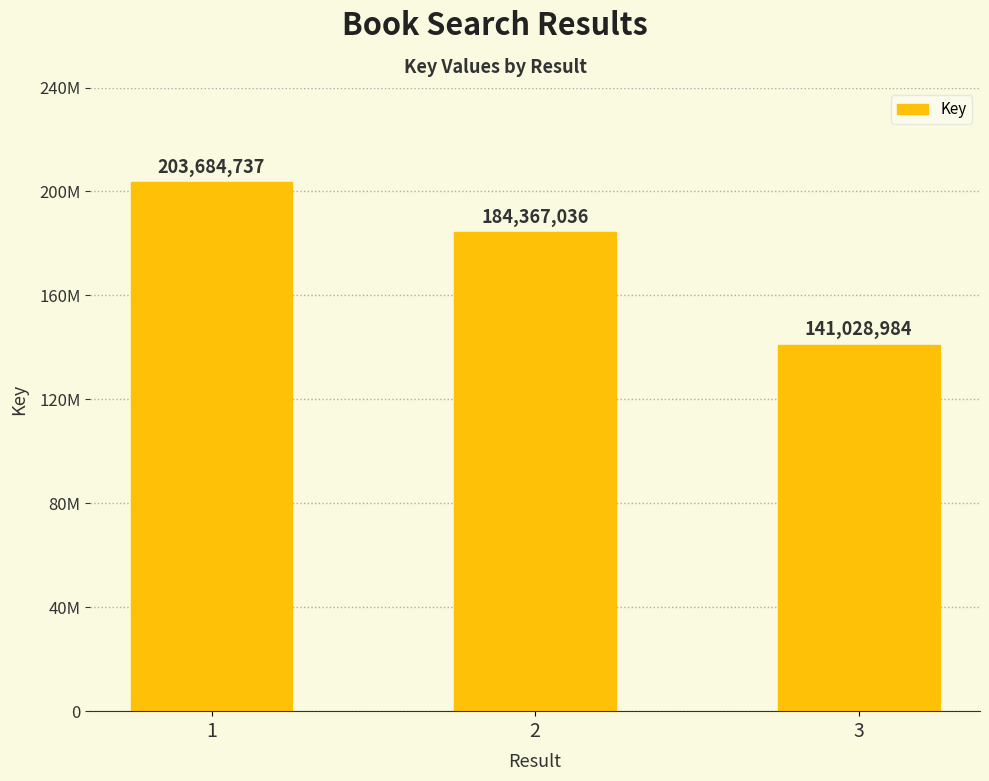

List the labels in order of value, smallest first.

3, 2, 1